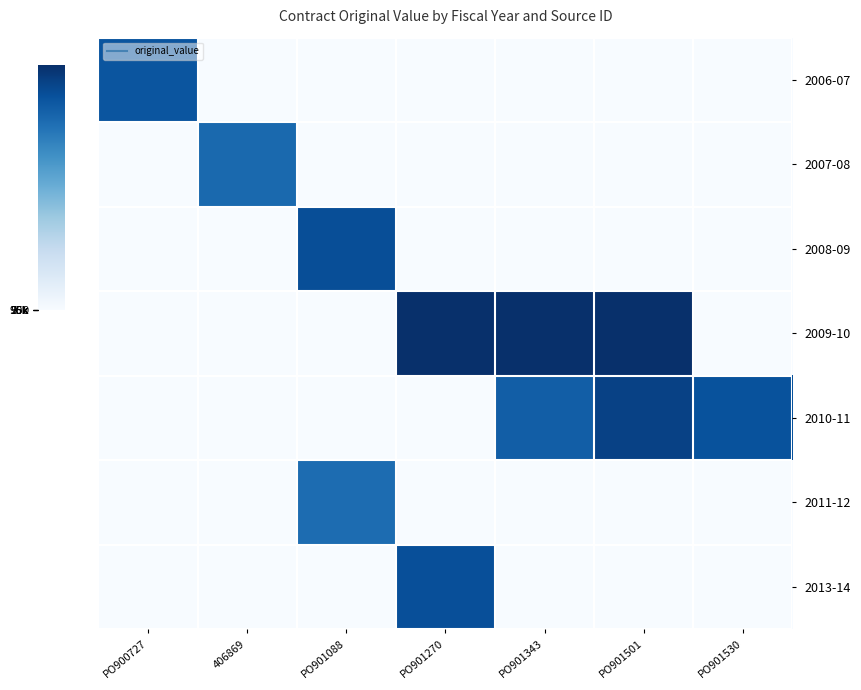

Reading left to right, transcribe all the data shown in this chart.

2006-07: PO900727=9.8	406869=0.0	PO901088=0.0	PO901270=0.0	PO901343=0.0	PO901501=0.0	PO901530=0.0
2007-08: PO900727=0.0	406869=8.9	PO901088=0.0	PO901270=0.0	PO901343=0.0	PO901501=0.0	PO901530=0.0
2008-09: PO900727=0.0	406869=0.0	PO901088=10.1	PO901270=0.0	PO901343=0.0	PO901501=0.0	PO901530=0.0
2009-10: PO900727=0.0	406869=0.0	PO901088=0.0	PO901270=11.5	PO901343=11.5	PO901501=11.5	PO901530=0.0
2010-11: PO900727=0.0	406869=0.0	PO901088=0.0	PO901270=0.0	PO901343=9.4	PO901501=10.7	PO901530=10.0
2011-12: PO900727=0.0	406869=0.0	PO901088=8.8	PO901270=0.0	PO901343=0.0	PO901501=0.0	PO901530=0.0
2013-14: PO900727=0.0	406869=0.0	PO901088=0.0	PO901270=10.1	PO901343=0.0	PO901501=0.0	PO901530=0.0